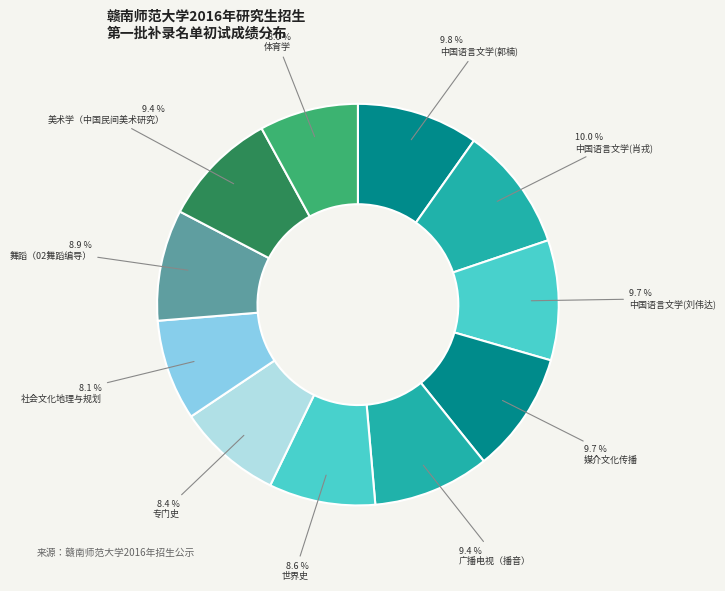

Count the number of slices in the pie.

11